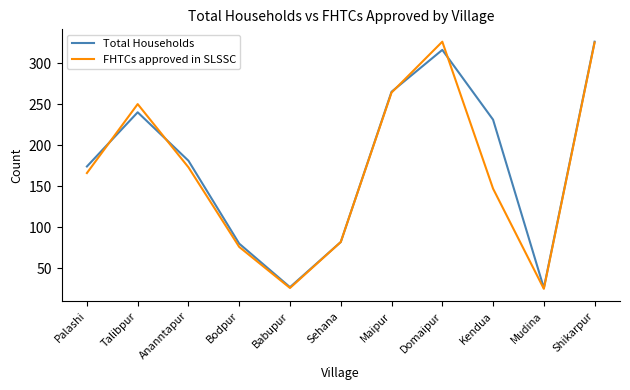

What is the sum of the Total Households values at Mudina and Domaipur?

342